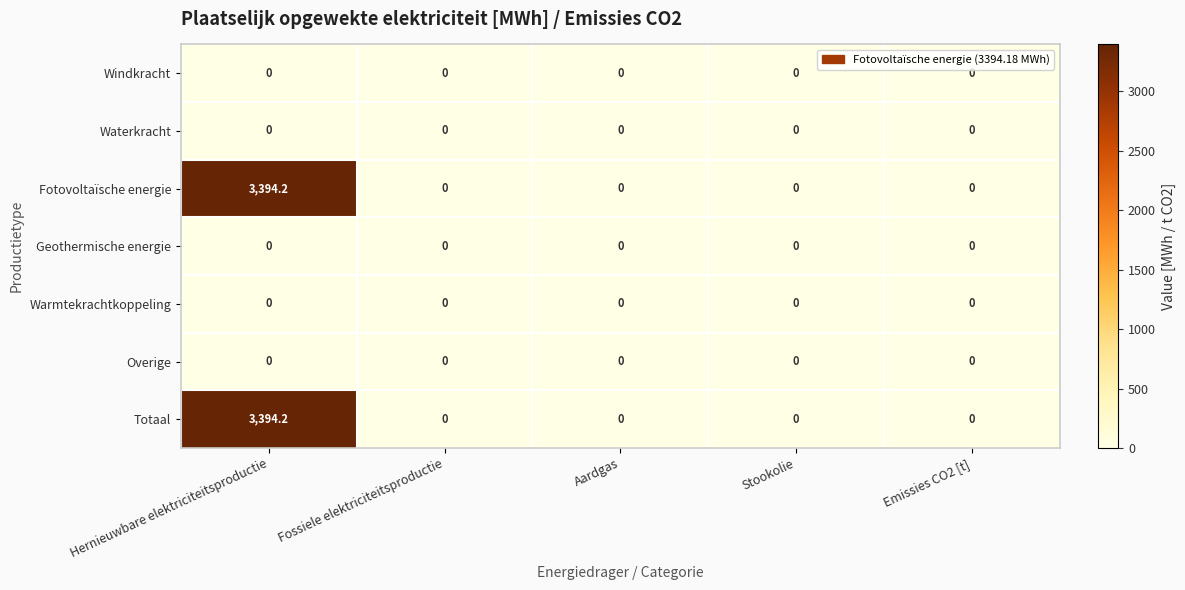

What is the sum of the Totaal values at Emissies CO2 [t] and Hernieuwbare elektriciteitsproductie?

3394.2